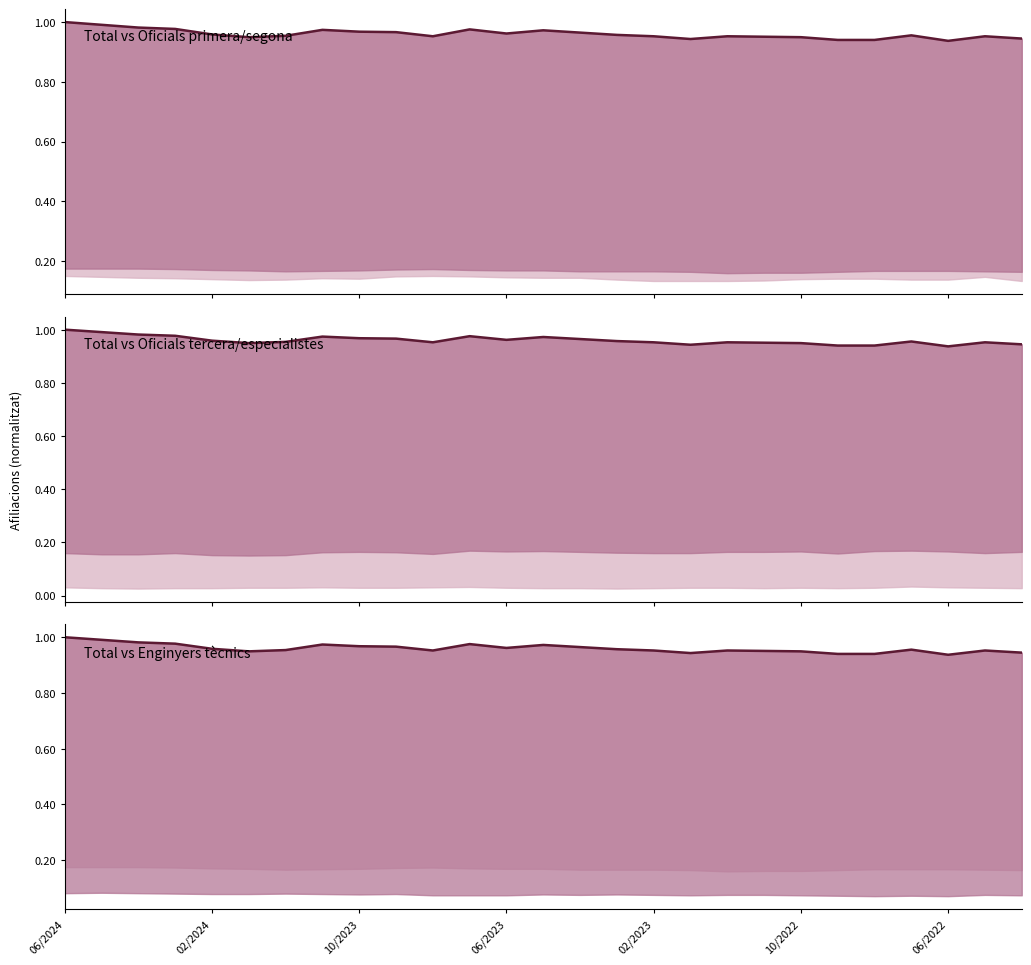

What is the sum of all values?

25.9